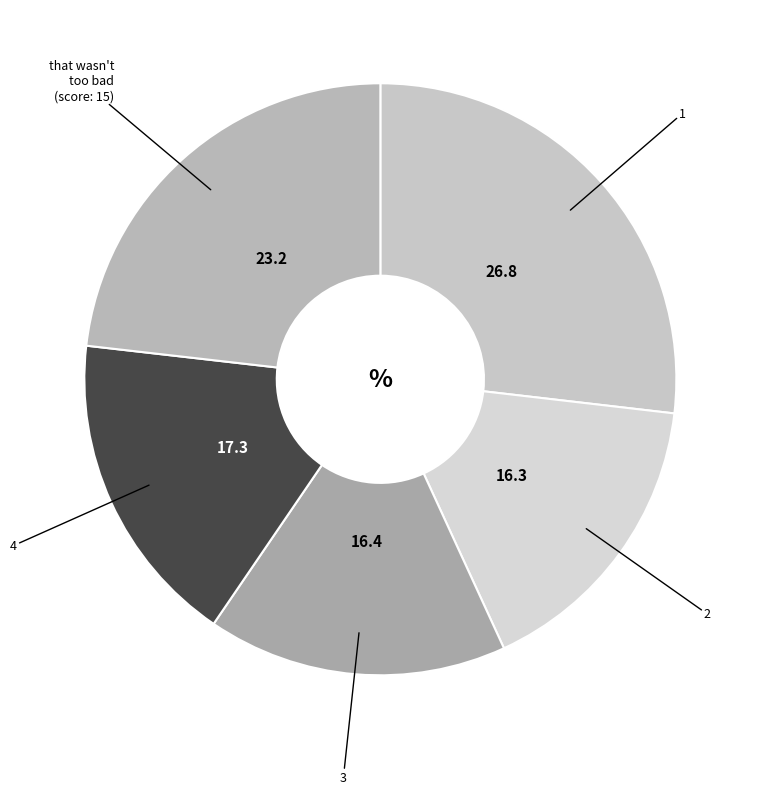

Is the sum of 1 and 3 greater than half?

No